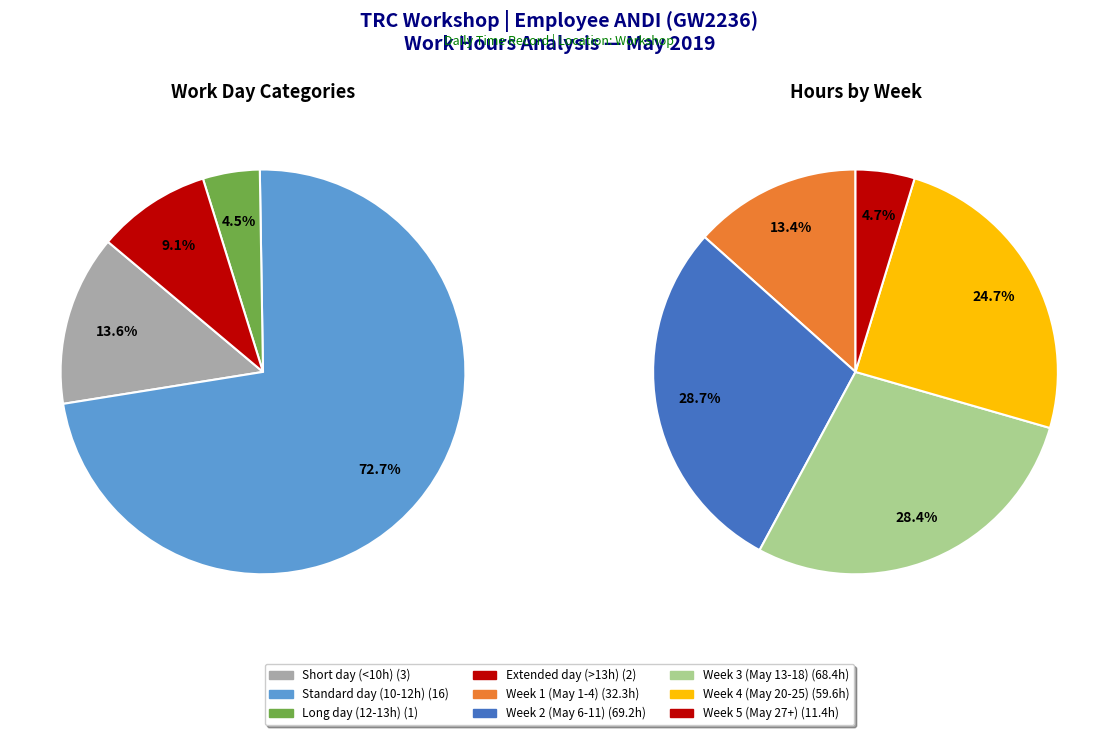

To the nearest percent, what percentage of the pie is 11?

5%